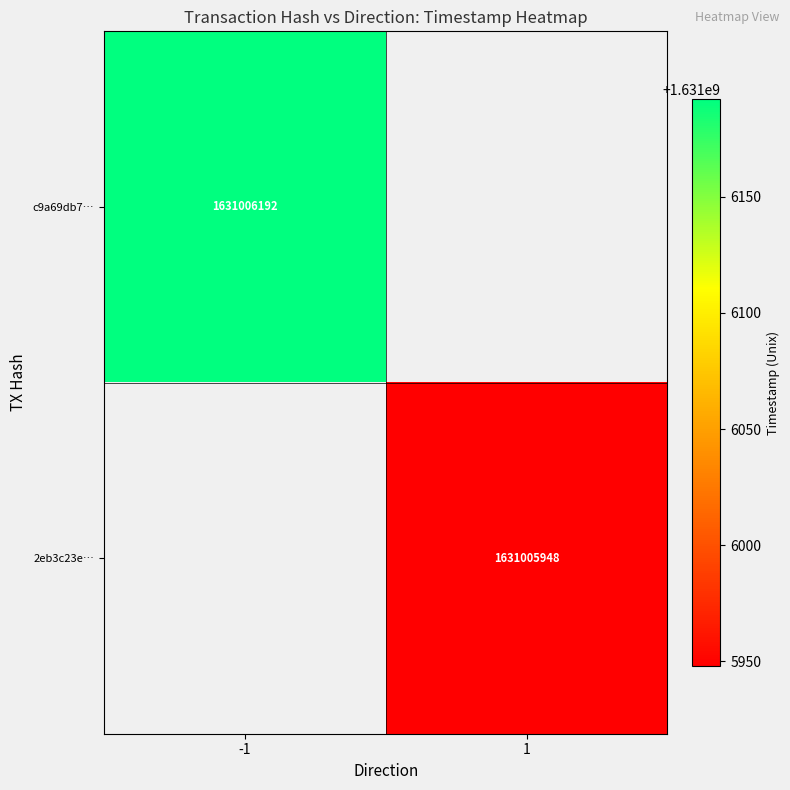

Reading left to right, transcribe all the data shown in this chart.

c9a69db75a766e2abe86a80a0734504bf8a3a73: -1	1631006192
2eb3c23efcc3ed2ddab73833d210acaa57e437b: 1	1631005948